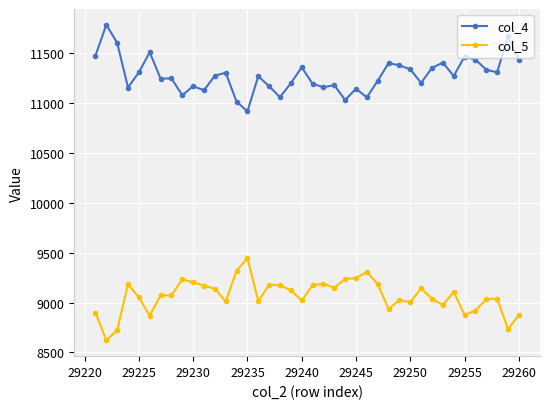

What is the difference between the maximum and minimum values in the col_5 series?

824